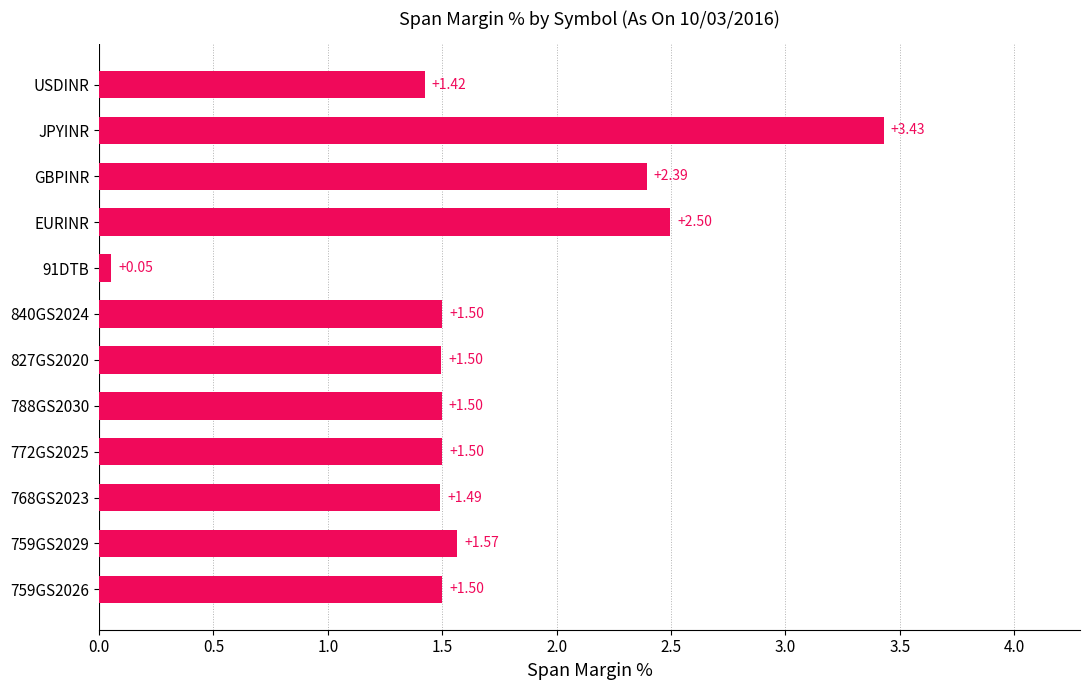

Does the chart contain any negative values?

No